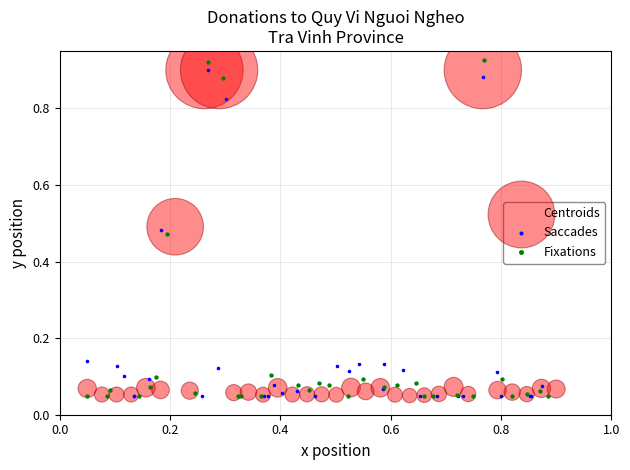

Which series has the largest Y range (max minus min)?

Fixations